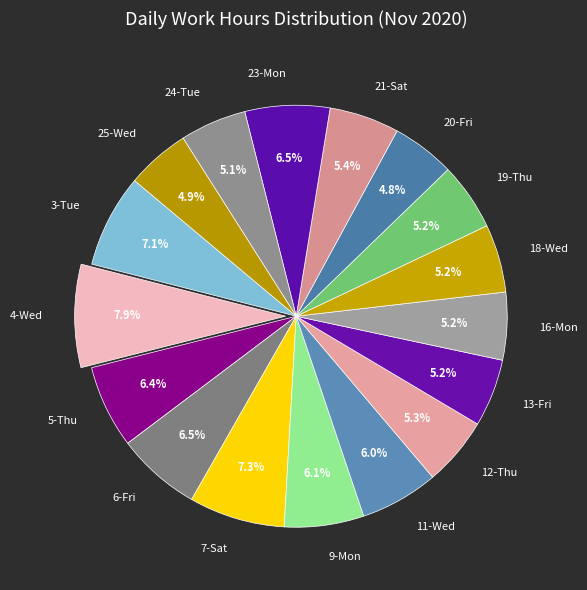

To the nearest percent, what is the combined percentage of 24-Tue and 23-Mon?

12%